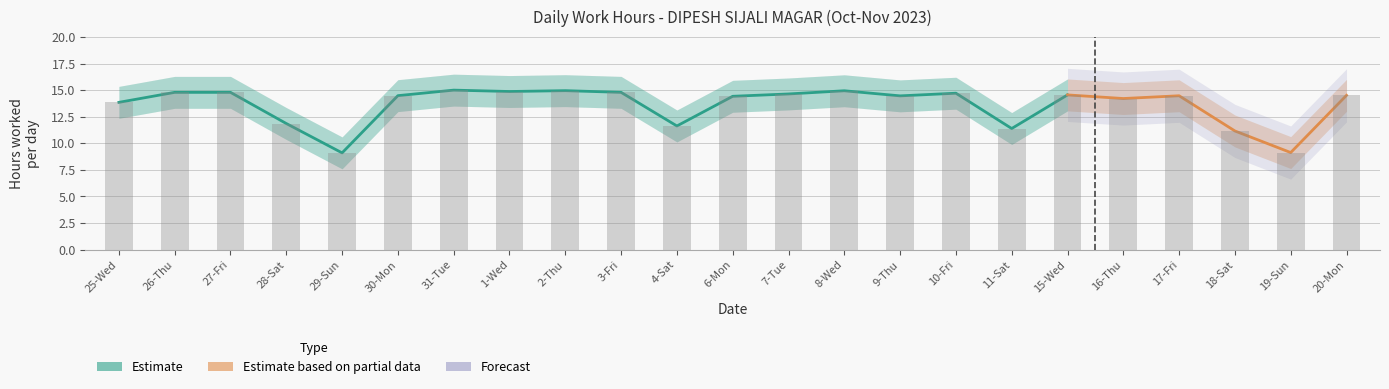

Which has a higher value, 31-Tue or 28-Sat?

31-Tue